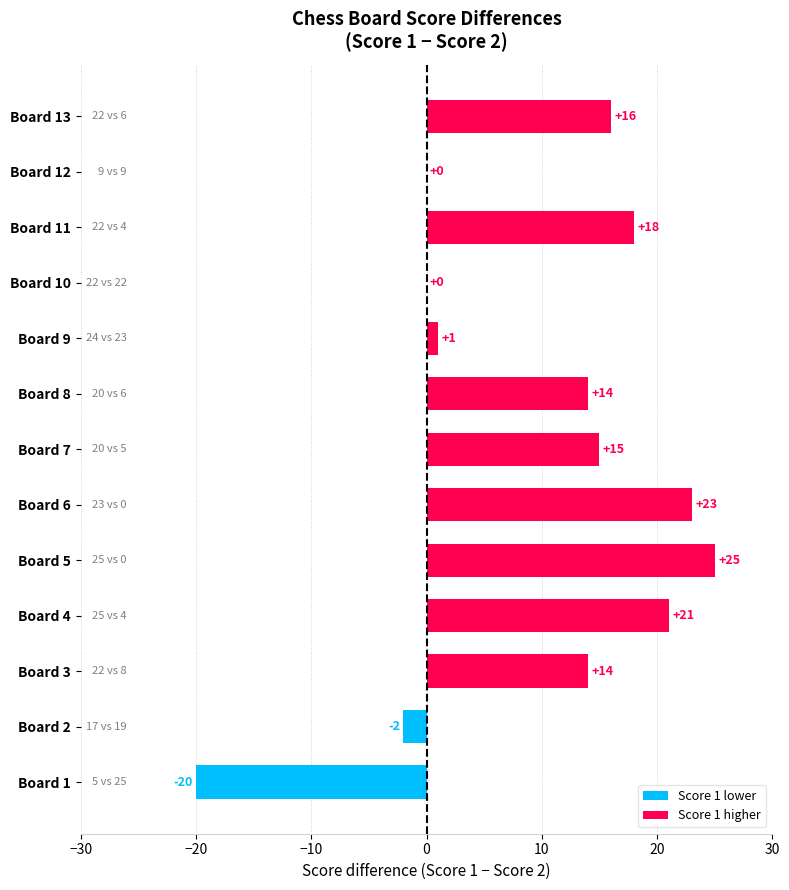

What is the ratio of the value at Board 4 to the value at Board 3?

1.5